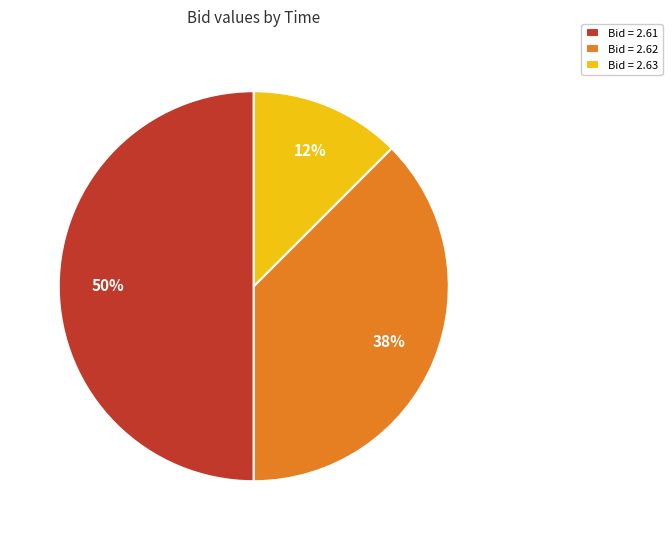

Count the number of slices in the pie.

3